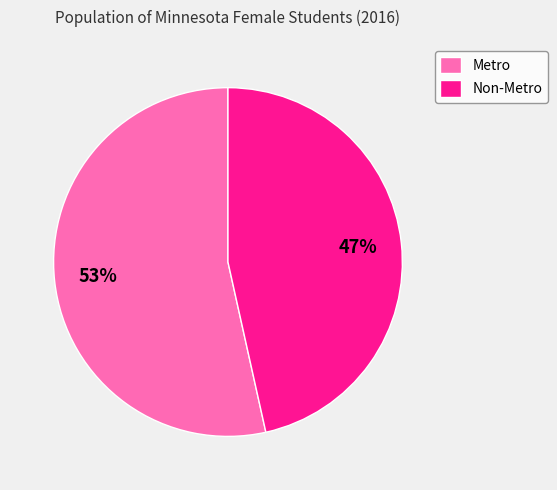

Which category has the biggest portion of the pie?

Metro